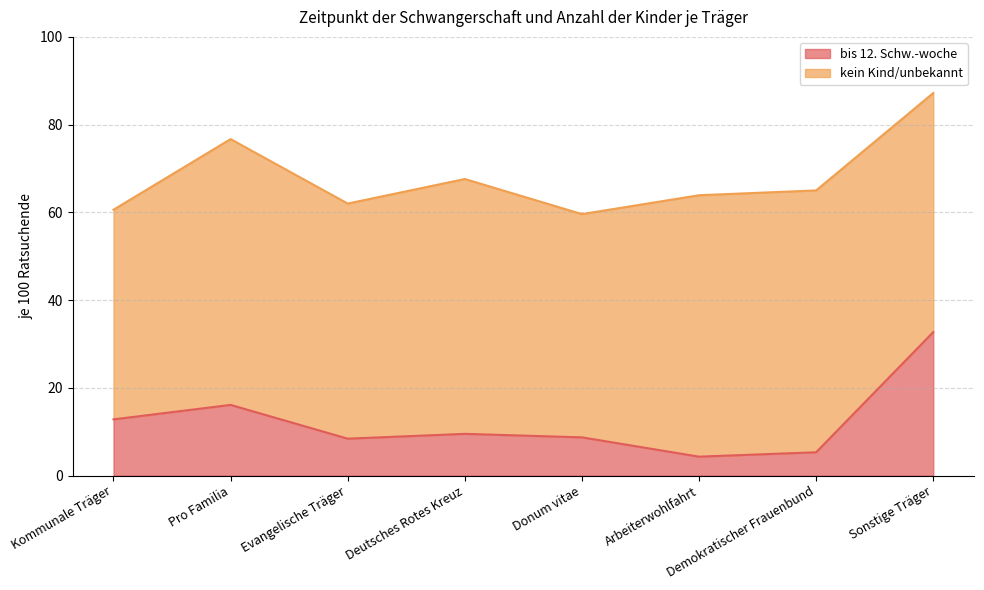

True or false: there are more than 0 points higher than both neighbors.

True